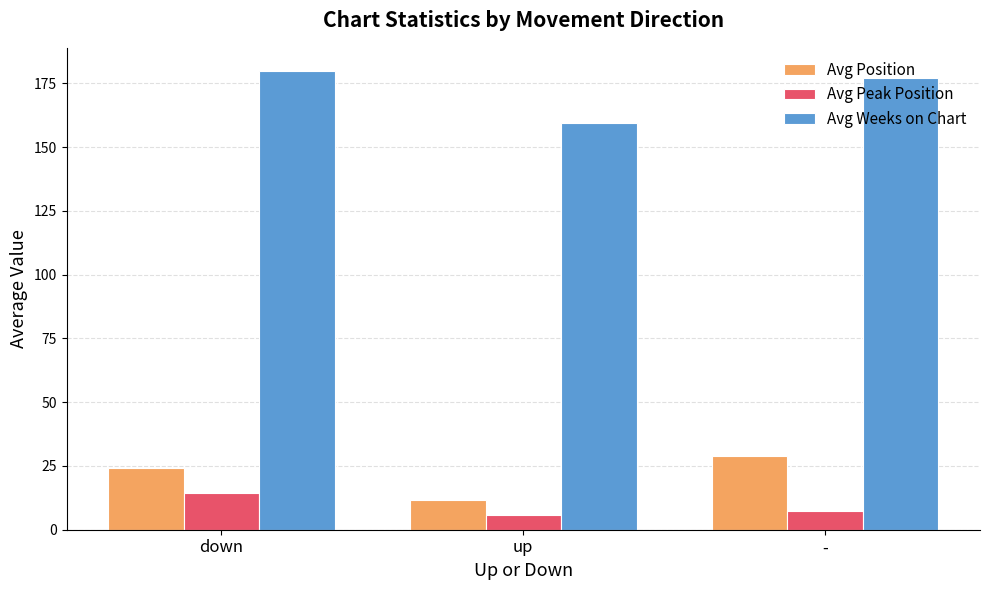

At how many categories does at least one series exceed 63?

3